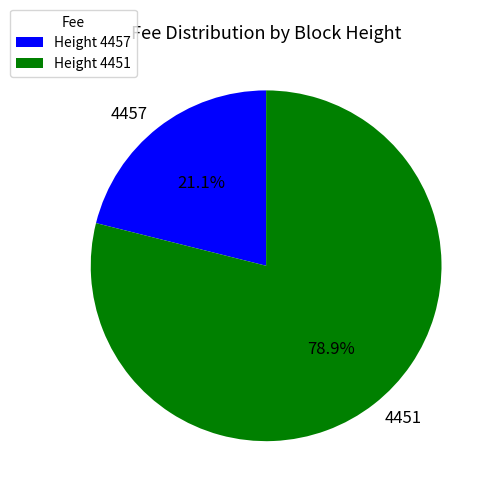

What is the largest slice in the pie chart?

4451